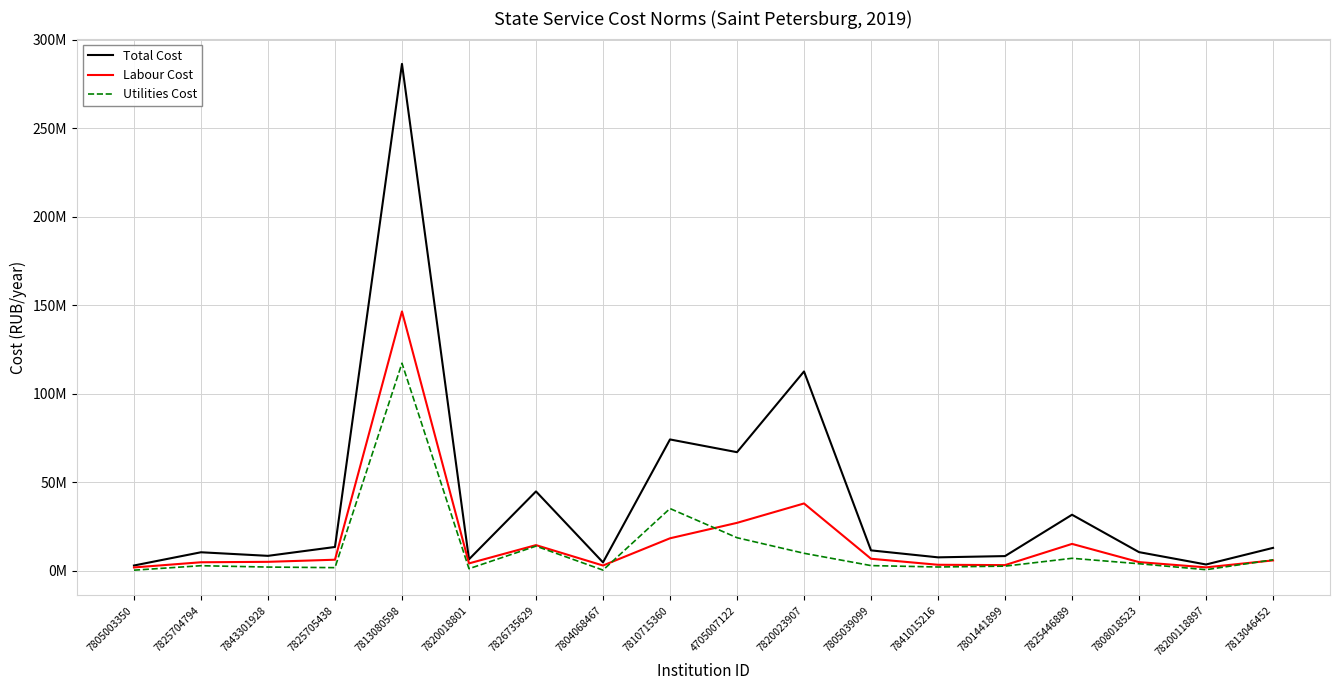

Does the chart have visible grid lines?

Yes